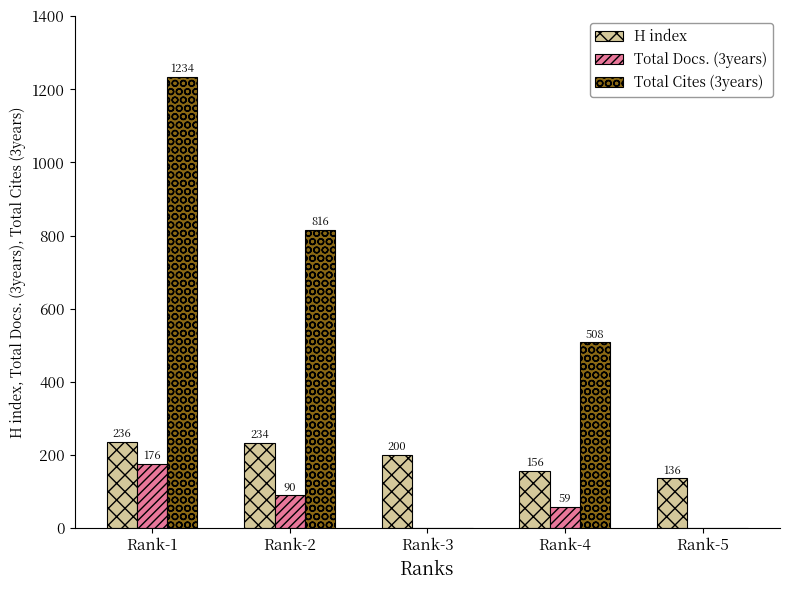

The value of Total Cites (3years) at Rank-1 is 542. True or false?

False